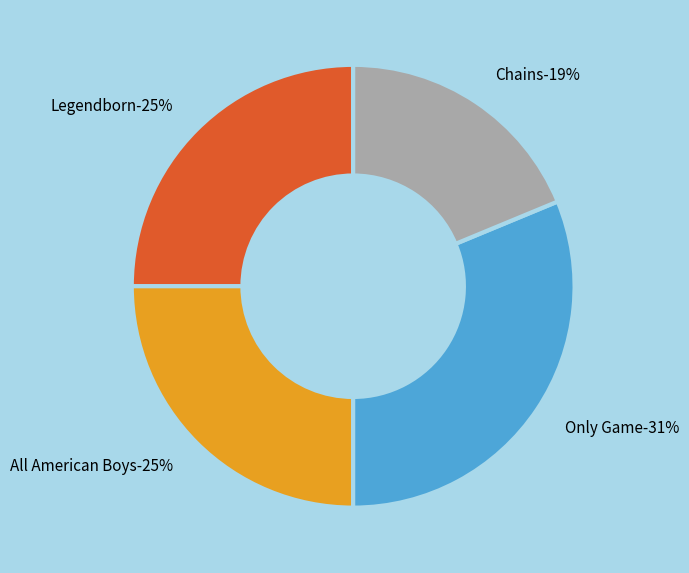

Is the sum of Legendborn and Only Game greater than half?

Yes